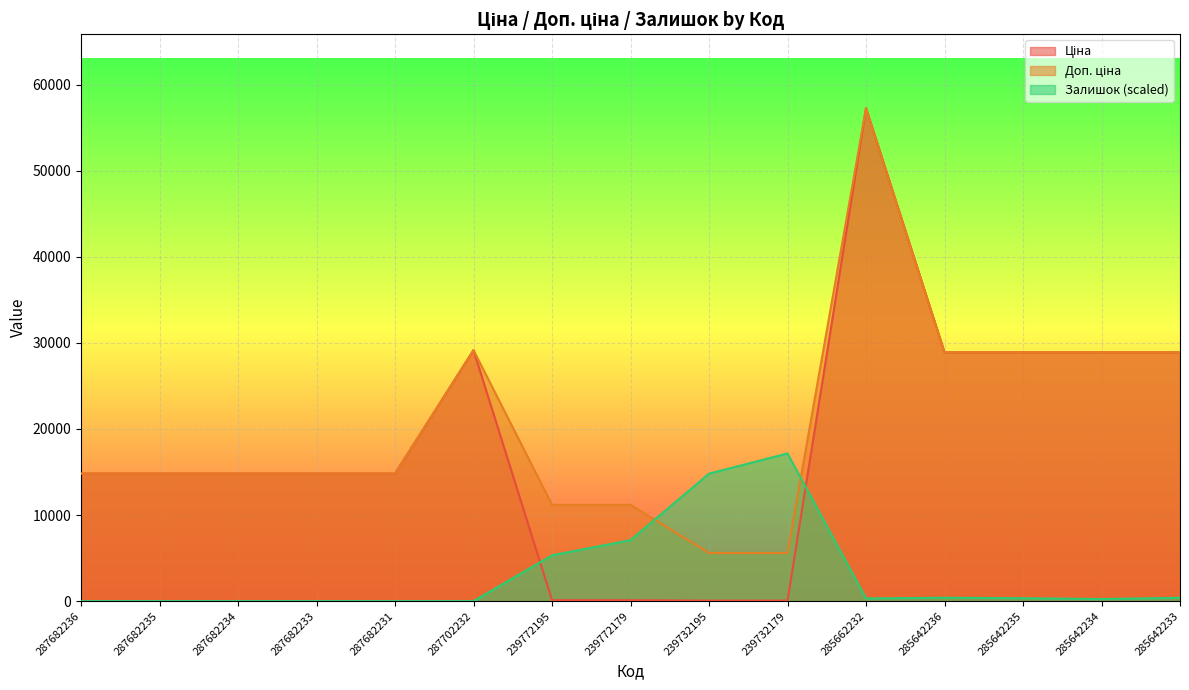

How many interior local valleys does the Залишок series have?

2